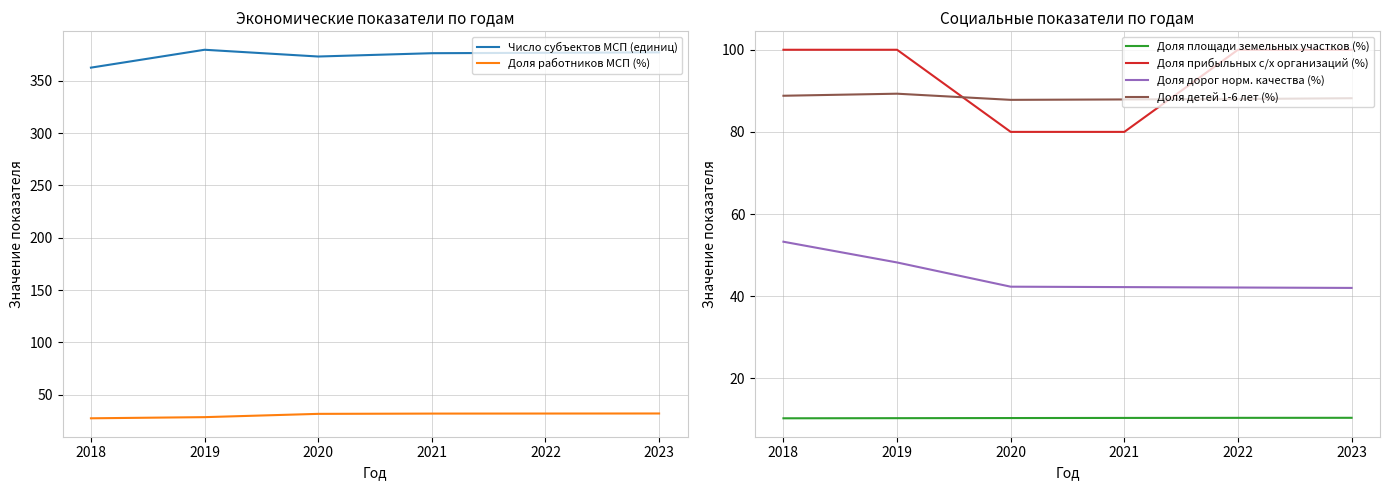

What is the sum of all Доля прибыльных с/х организаций (%) values?

560.0